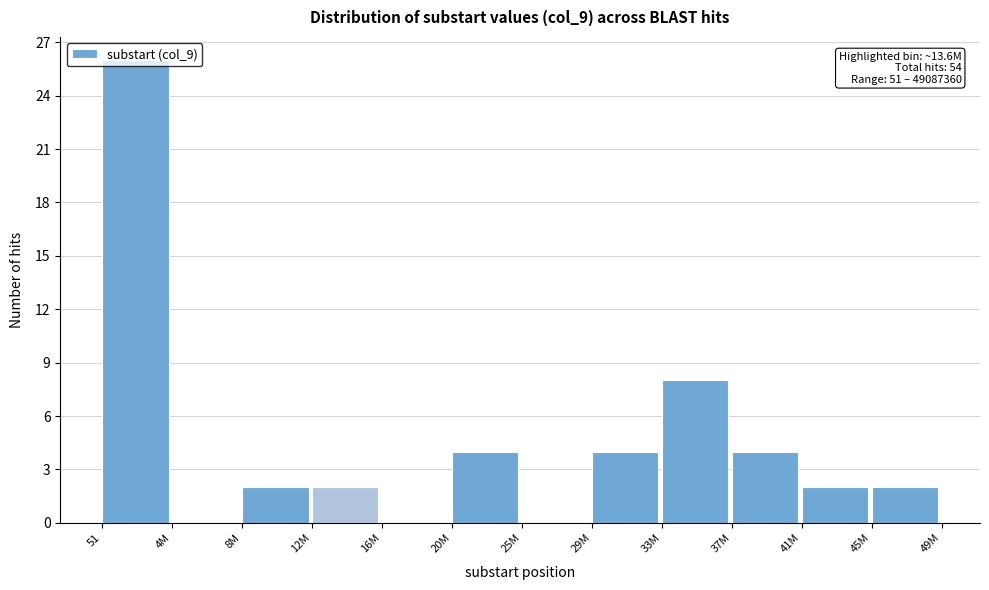

True or false: the data shows 2 at 45M.

True